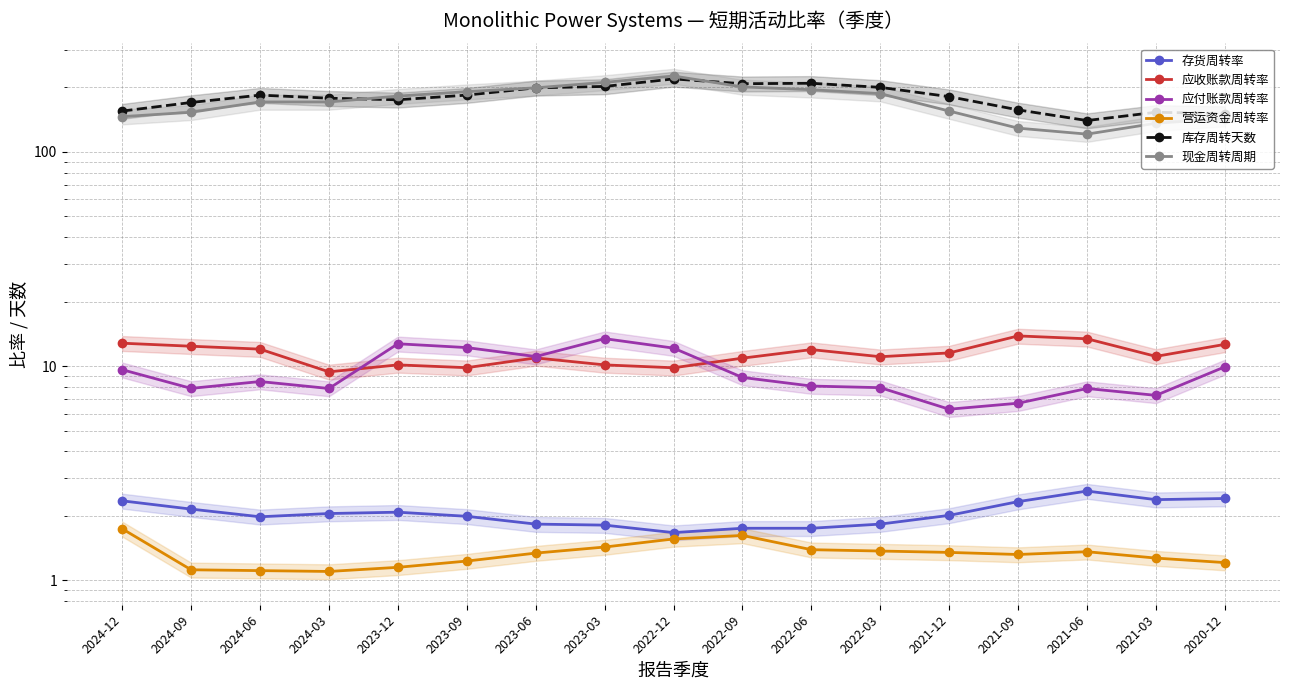

Which series changed the most between 2024-03 and 2023-09?

现金周转周期